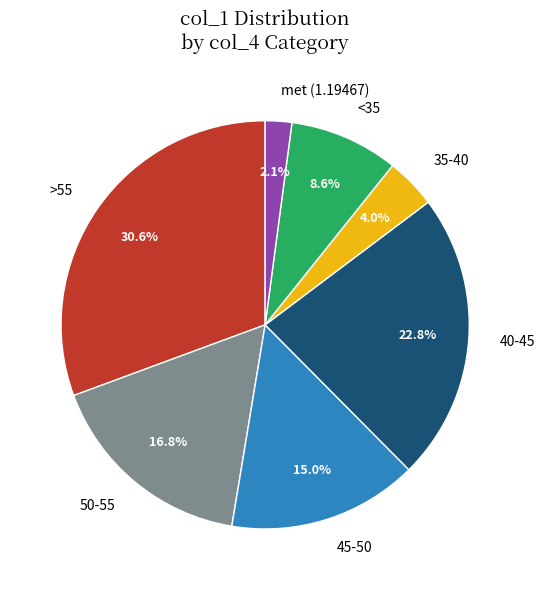

Count the number of slices in the pie.

7